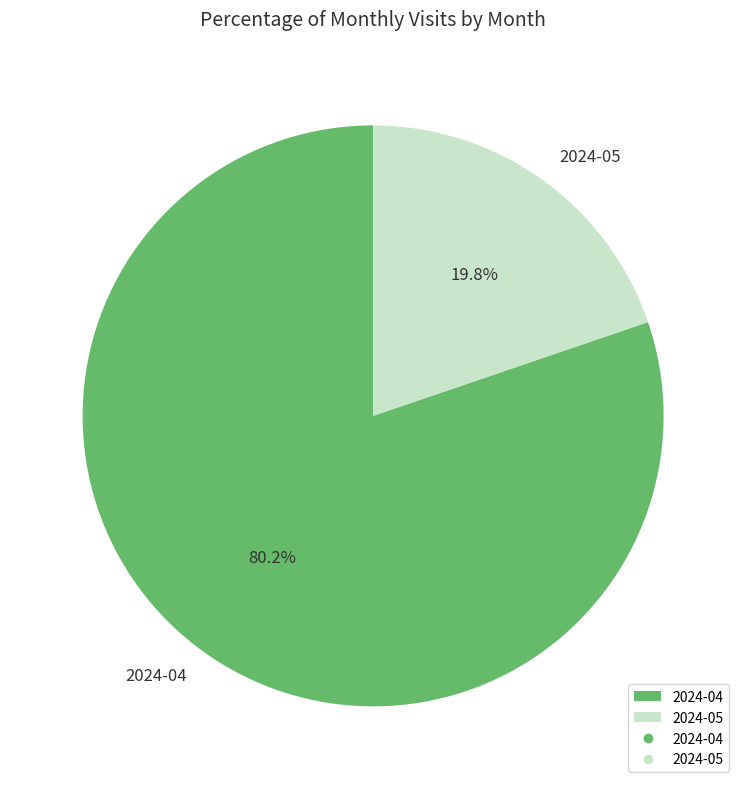

To the nearest percent, what is the difference between the largest and smallest slice percentages?

60%